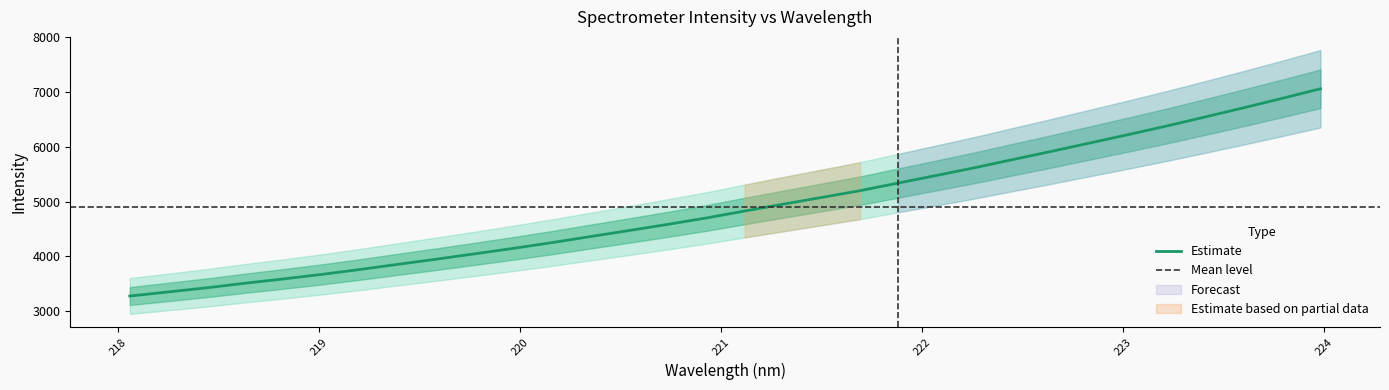

List the labels in order of value, largest first.

223.9802, 223.7895, 223.5987, 223.408, 223.2172, 223.0264, 222.8355, 222.6447, 222.4538, 222.263, 222.0721, 221.8812, 221.6902, 221.4993, 221.3083, 221.1174, 220.9264, 220.7354, 220.5444, 220.3533, 220.1623, 219.9712, 219.7801, 219.589, 219.3979, 219.2067, 219.0156, 218.8244, 218.6332, 218.442, 218.2508, 218.0596